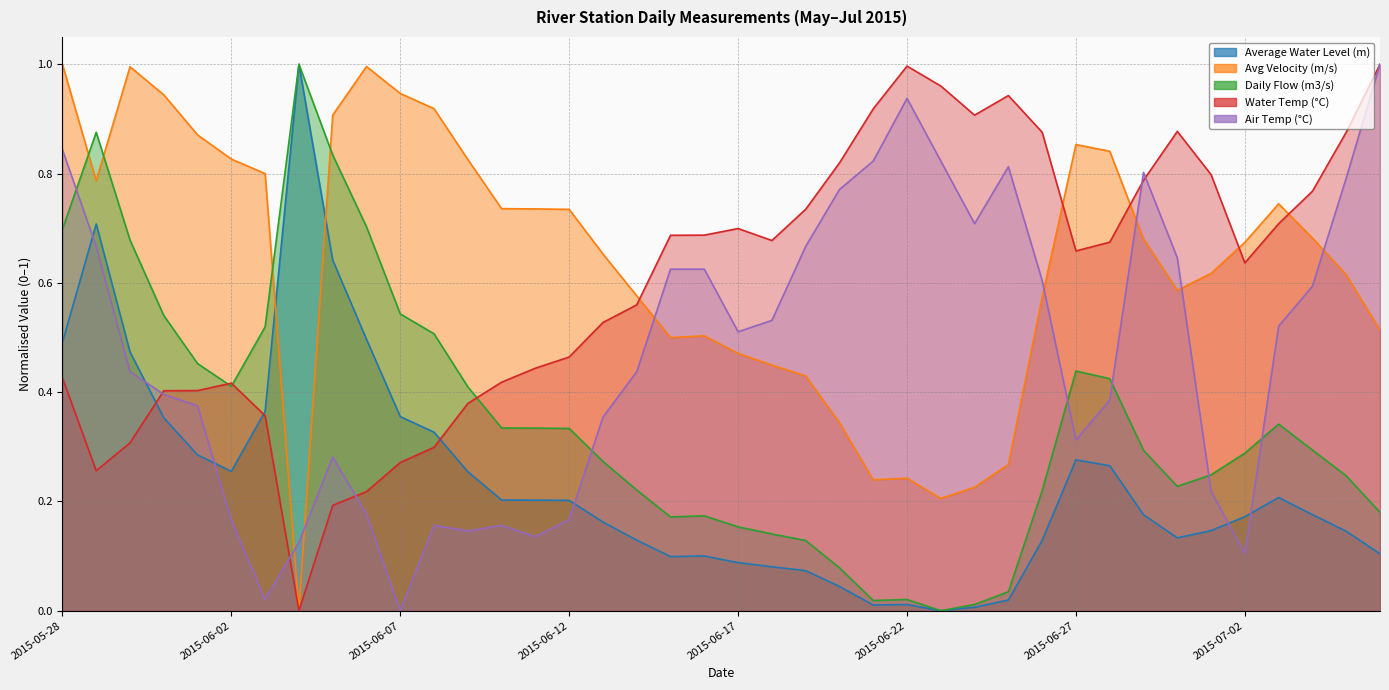

Between 2015-05-30 and 2015-06-22, which series saw the biggest shift?

Avg Velocity (m/s)